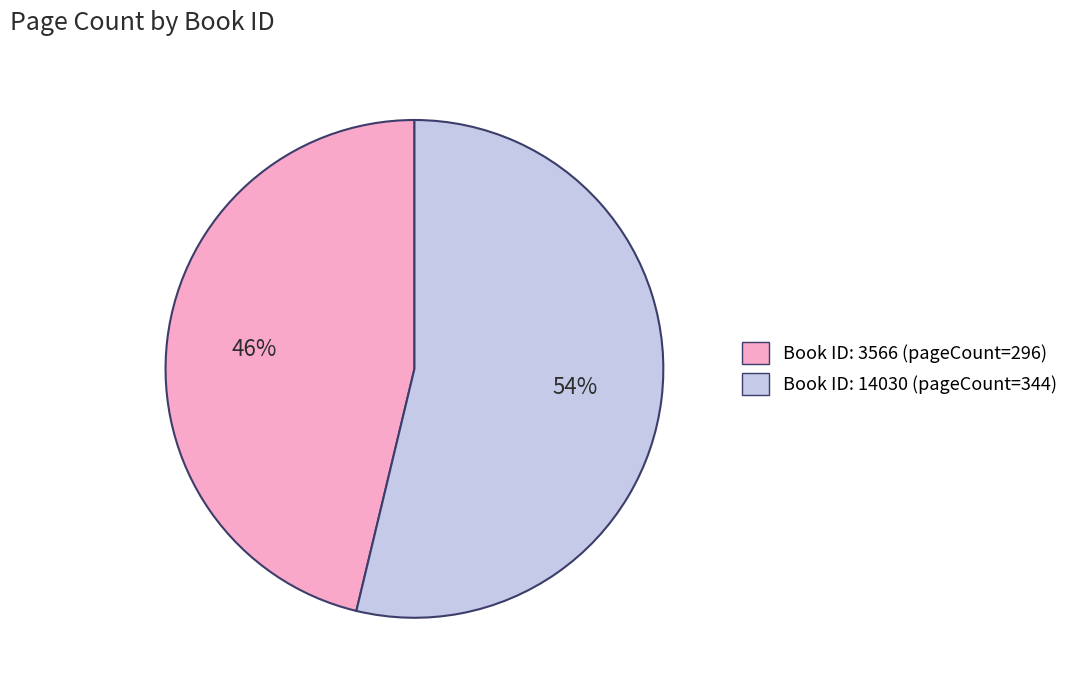

Which has a higher value, Book ID: 3566 (pageCount=296) or Book ID: 14030 (pageCount=344)?

Book ID: 14030 (pageCount=344)